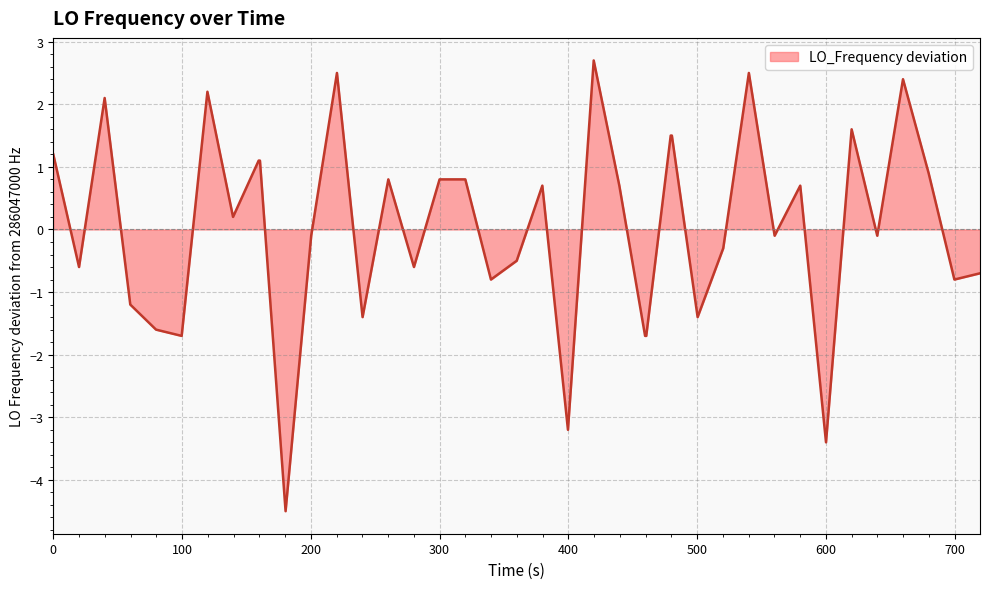

What is the minimum value shown in the chart?

-4.5